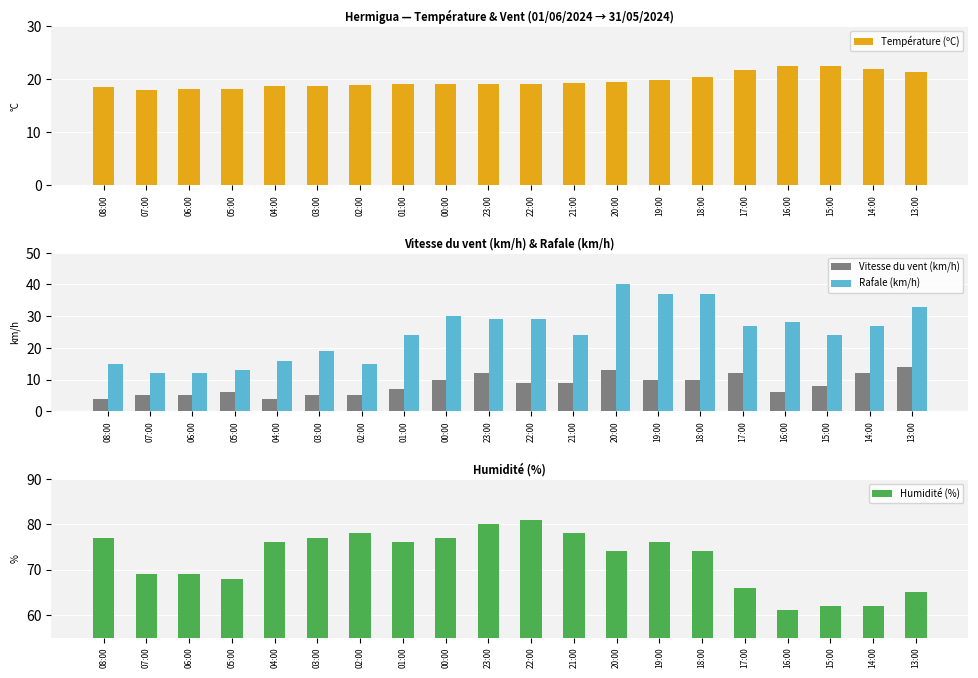

Where is Température (ºC) nearest to the value 20?

19:00